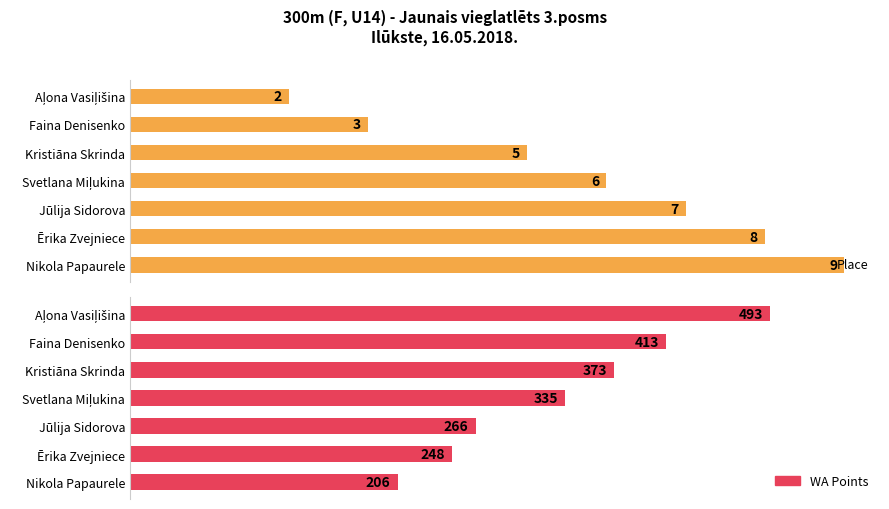

Which has a higher value, Faina Denisenko or Kristiāna Skrinda?

Kristiāna Skrinda